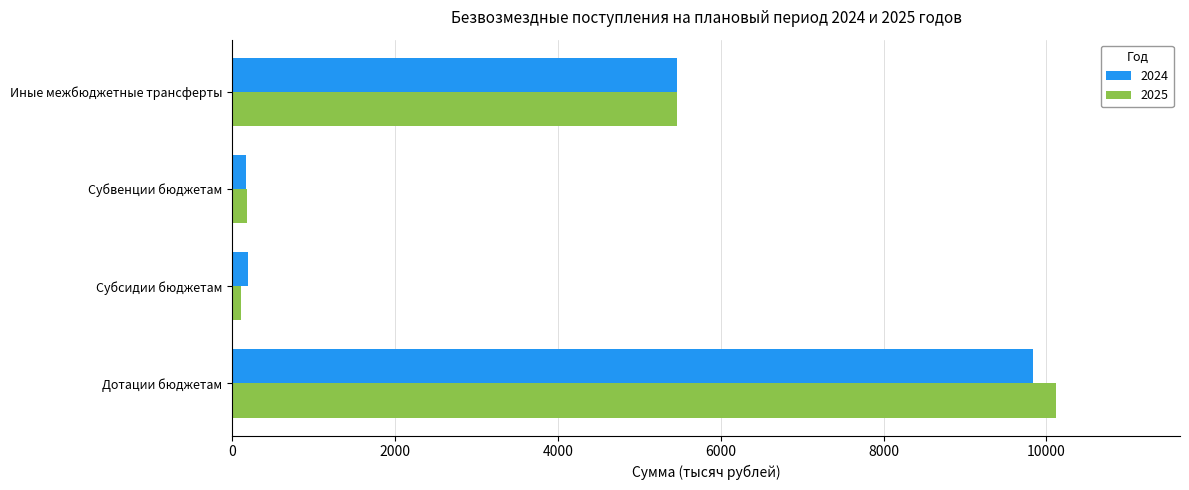

What is the difference between the highest and lowest values at Дотации бюджетам?

289.8